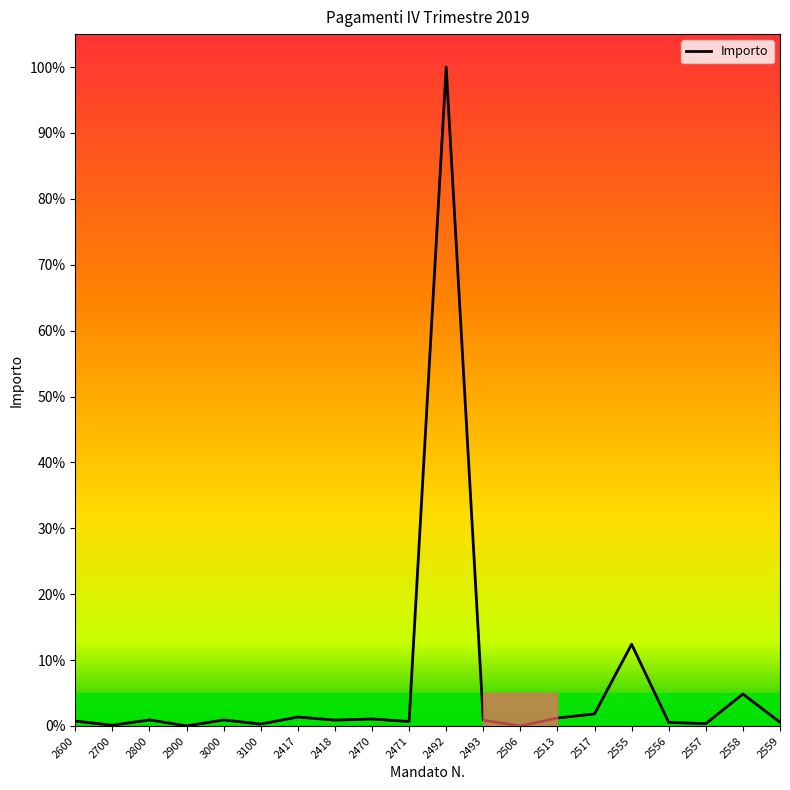

Does the chart display data point markers on the line(s)?

No